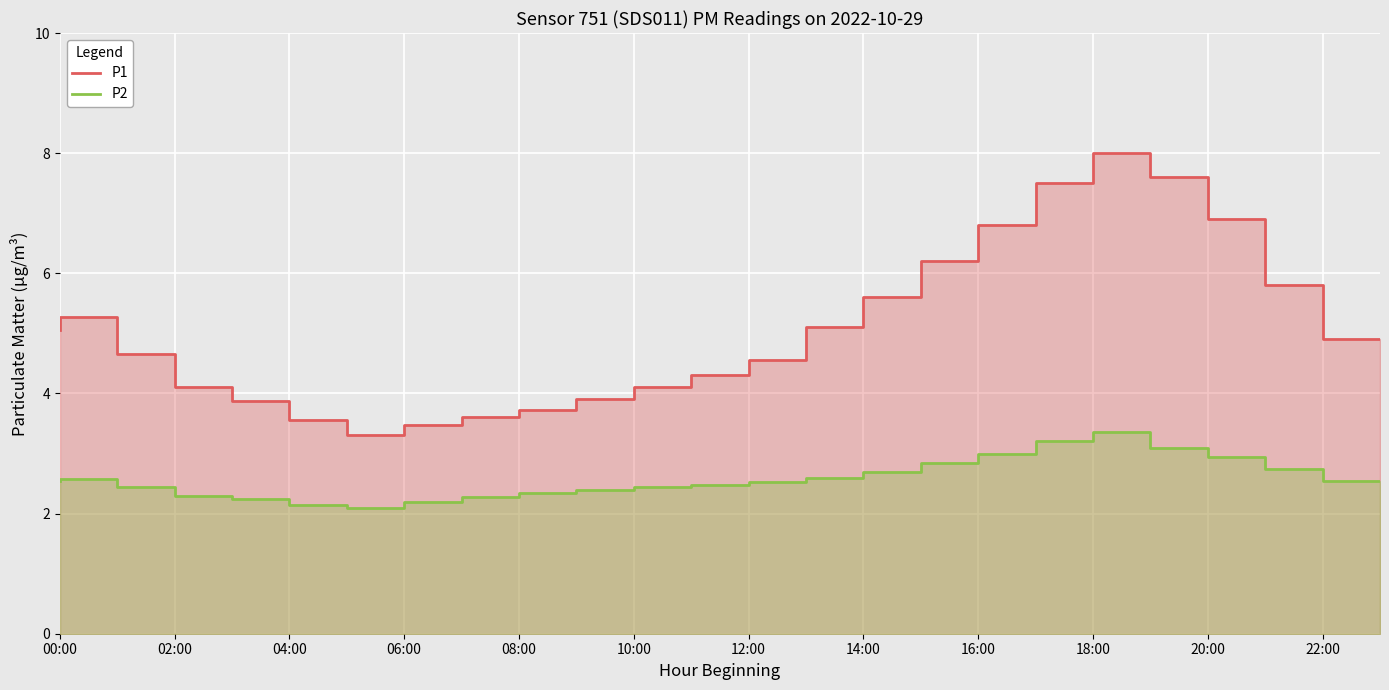

Which series has the largest range (max minus min)?

P1